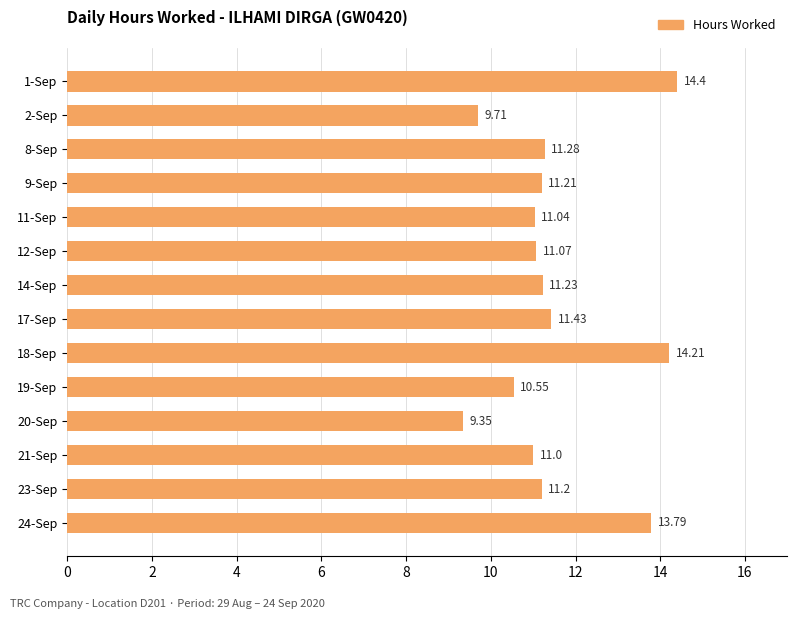

What is the maximum value shown in the chart?

14.4